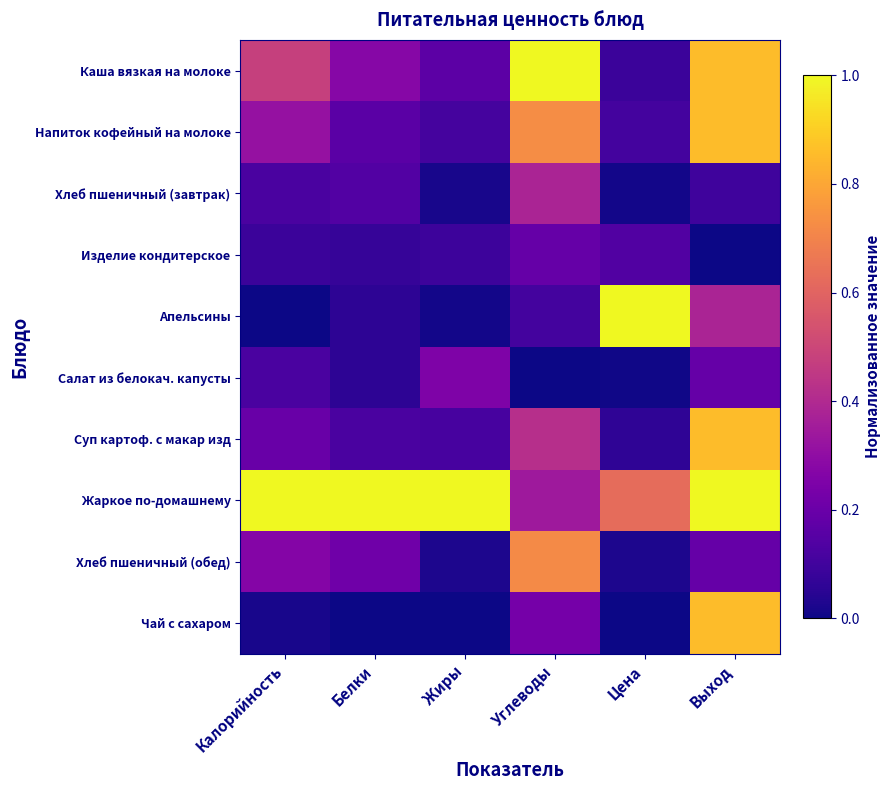

How many data points does each series have?

6